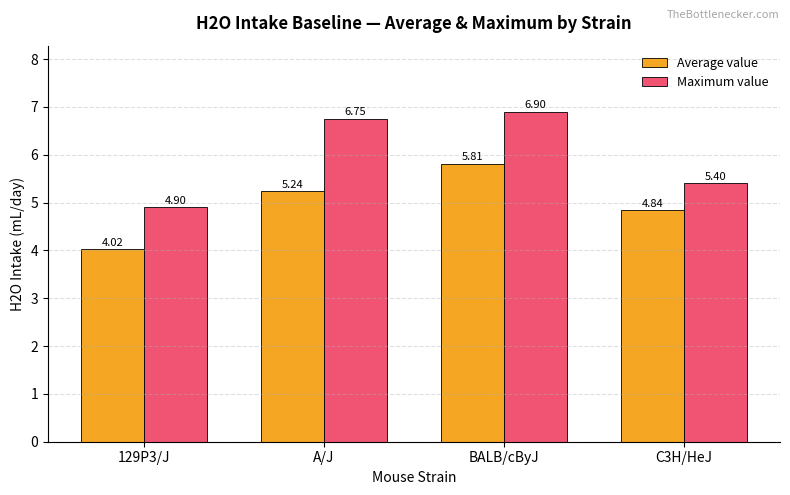

What is the smallest value displayed?

4.0